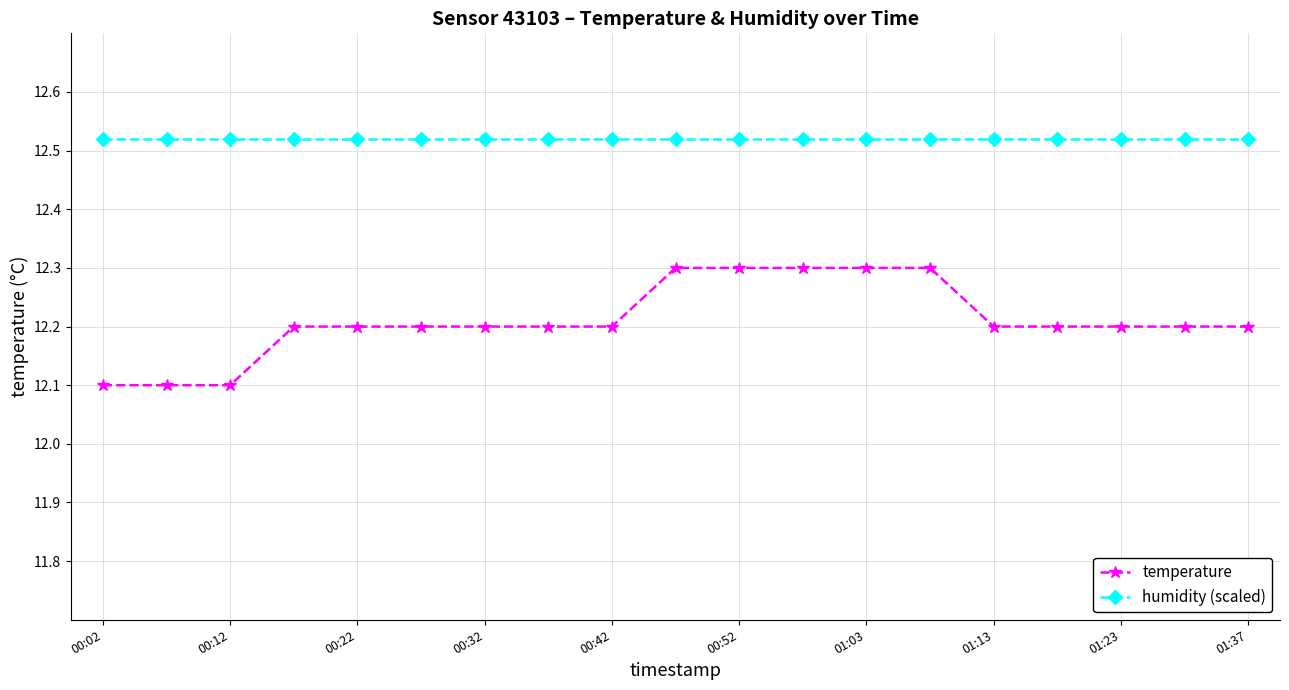

What are all the series names shown in the legend?

temperature, humidity (scaled)